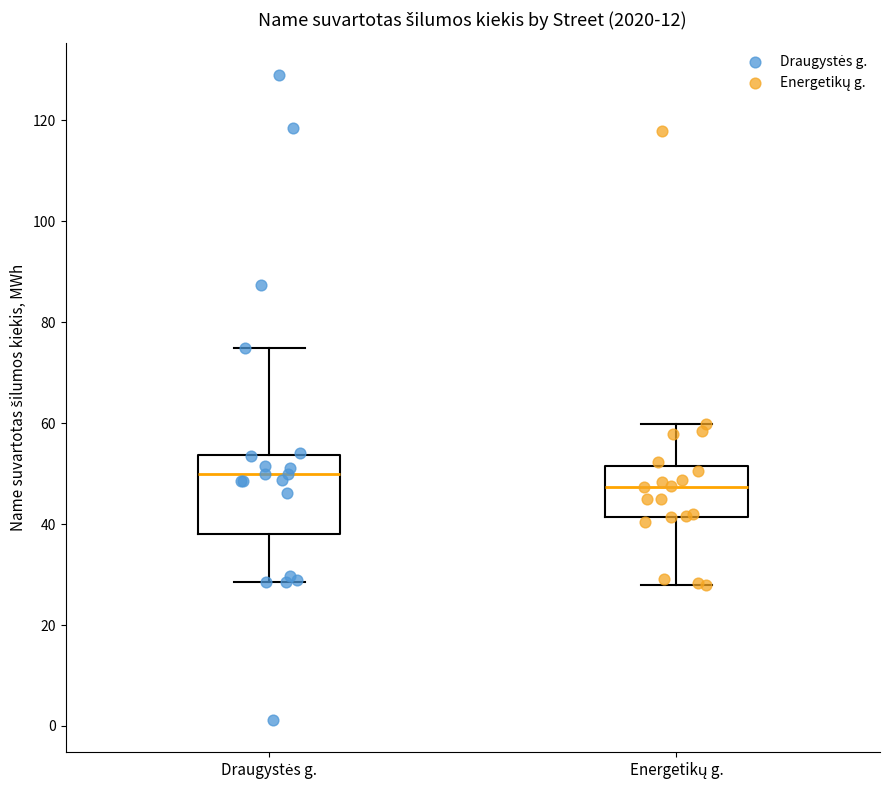

Reading left to right, transcribe this box plot: for each box, give where its median line is, the range the box spans, and where its two whiskers end, as read against the y-axis. The values are not printed on the chart, so give them approximately, as read against the axis.

Draugystės g.: median 50, box 38 to 54, whiskers 28 to 74
Energetikų g.: median 48, box 42 to 52, whiskers 28 to 60